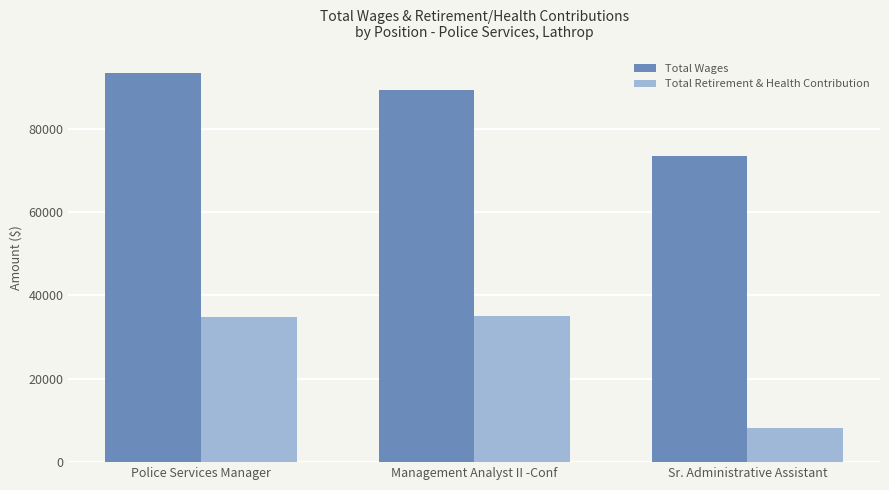

Is it true that Total Retirement & Health Contribution equals 21639 at Police Services Manager?

False